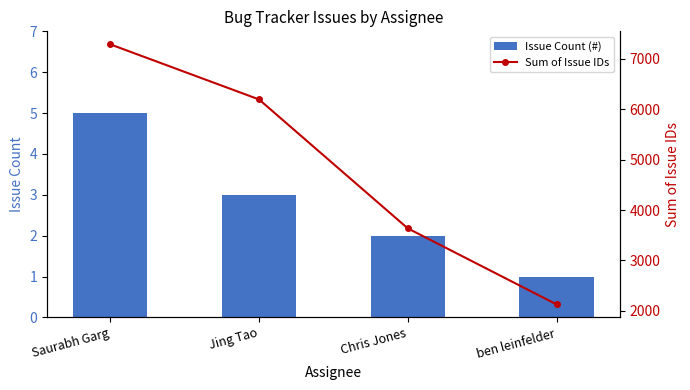

Is the value of Sum of Issue IDs at Chris Jones greater than the value of Issue Count (#) at ben leinfelder?

Yes